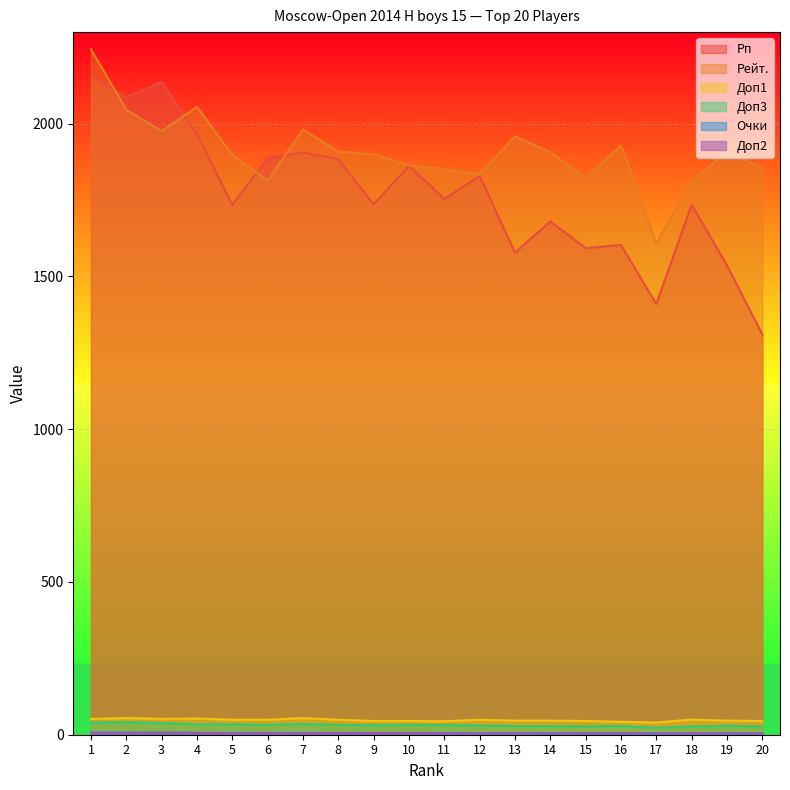

True or false: Очки and Доп1 cross at least once.

False